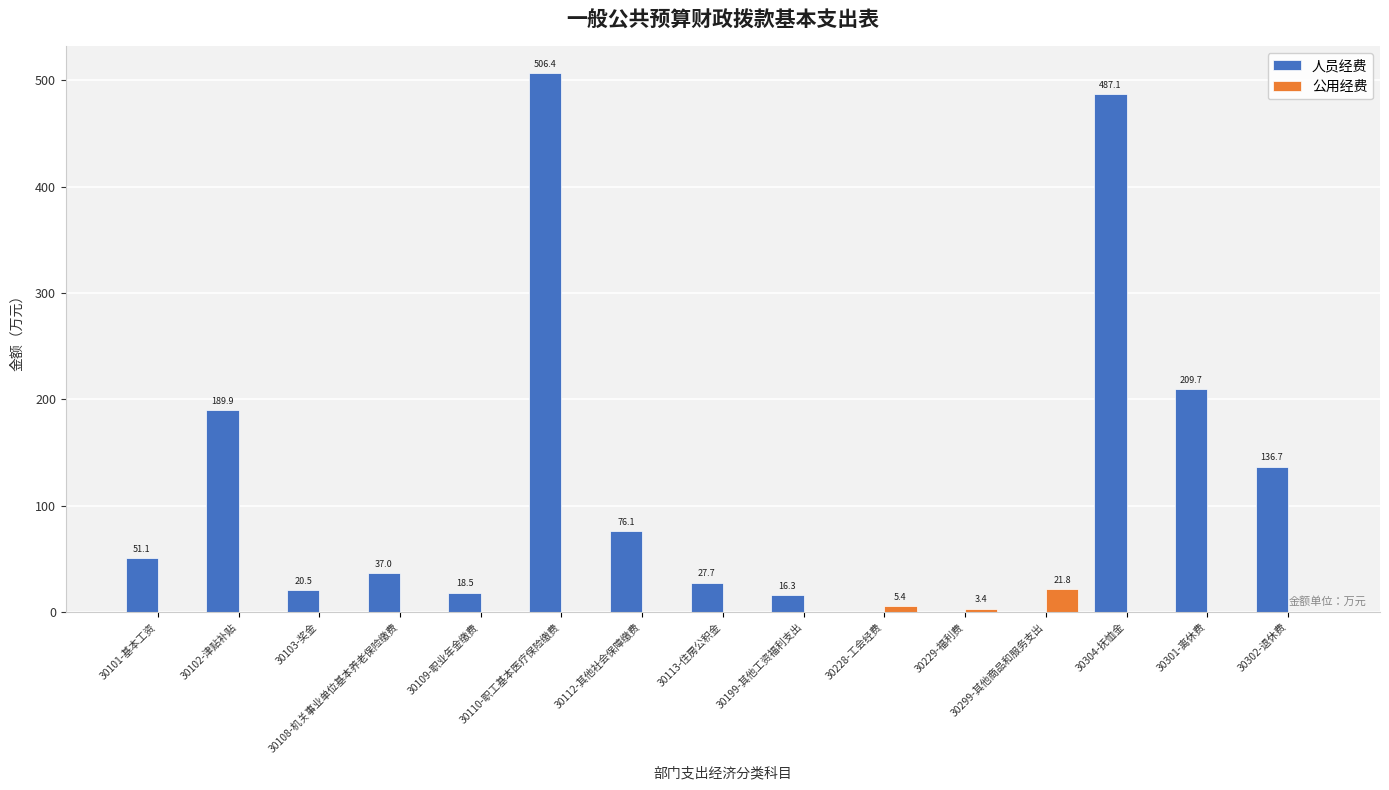

What is the average value of the 人员经费 series?

118.5